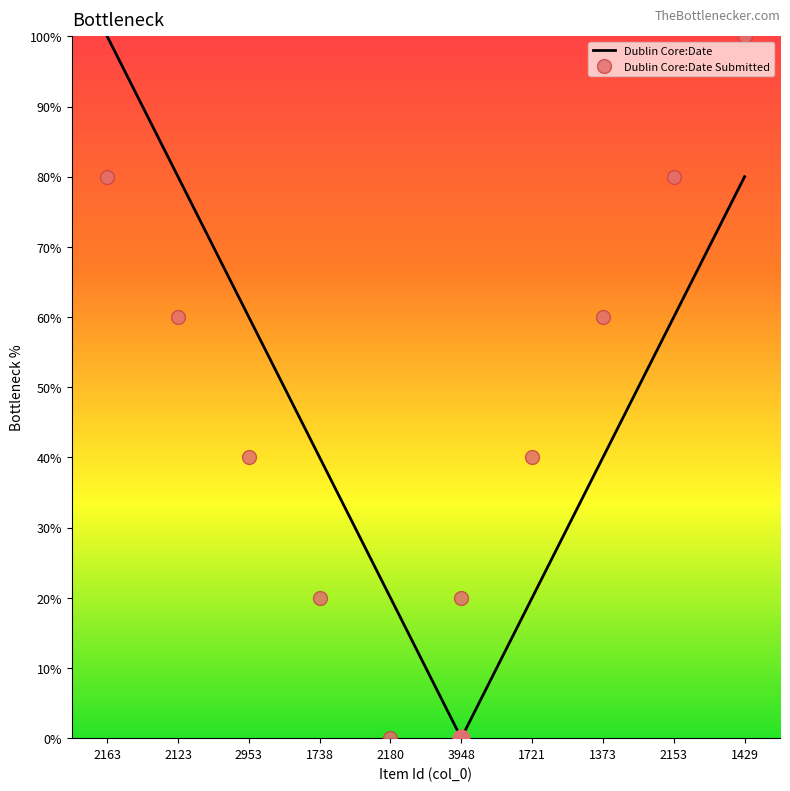

What is the average value of the Dublin Core:Date series?

50